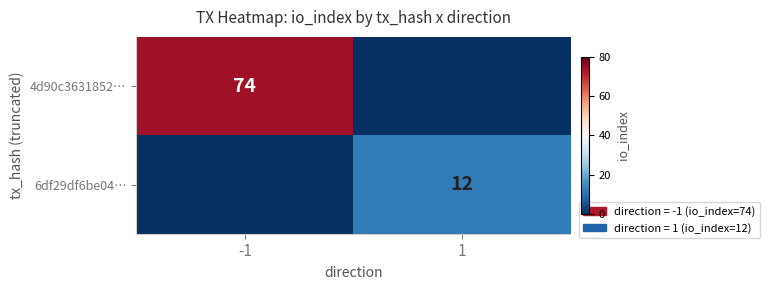

True or false: 6df29df6be04… has a value of 12 at 1.

True